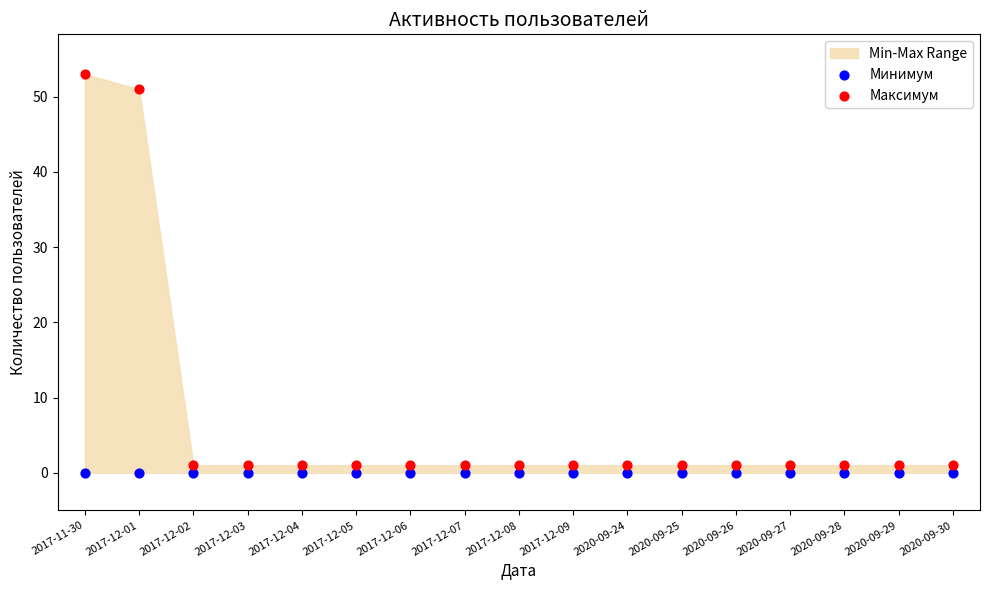

Which series contains the lowest Y value?

Минимум